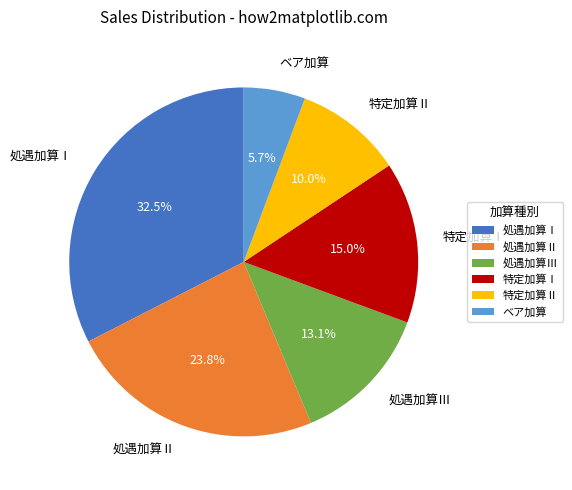

What is the smallest slice in the pie chart?

ベア加算